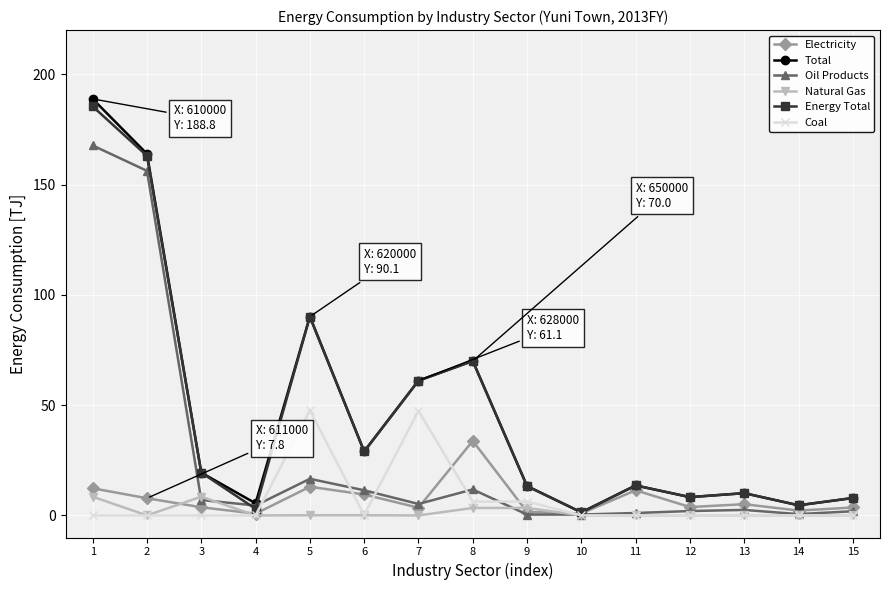

True or false: Energy Total has more than 0 interior local peaks.

True